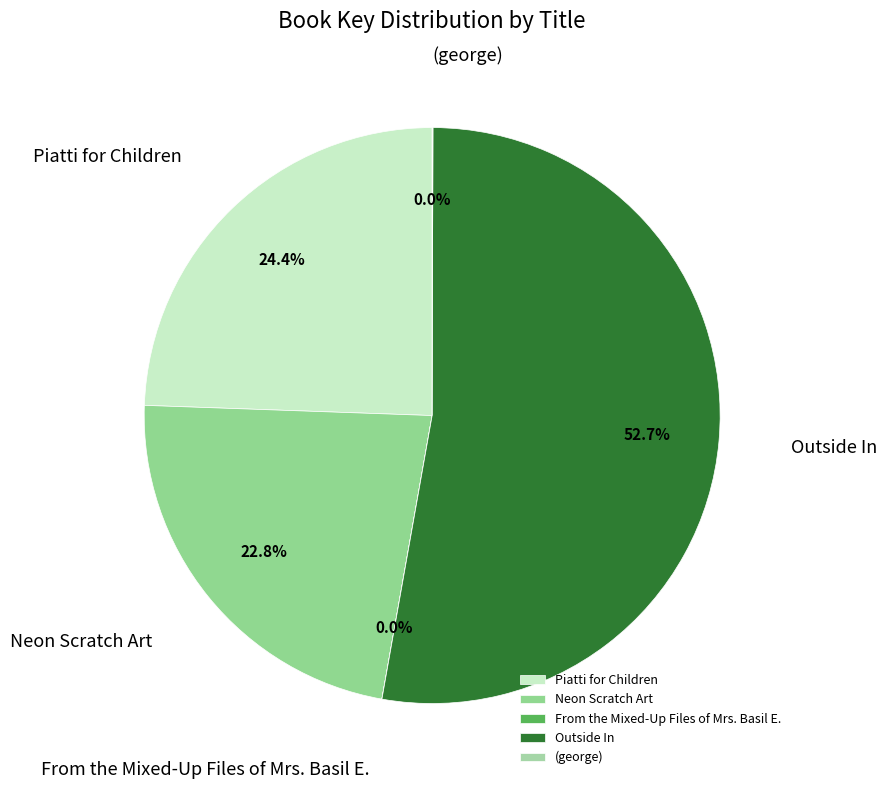

What is the ratio of the value at Piatti for Children to the value at Outside In?

0.5